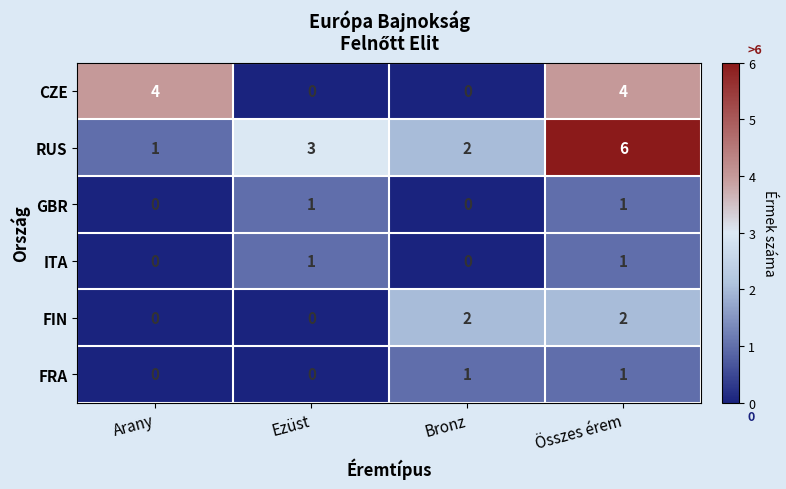

Is the value of RUS at Ezüst greater than the value of FIN at Bronz?

Yes